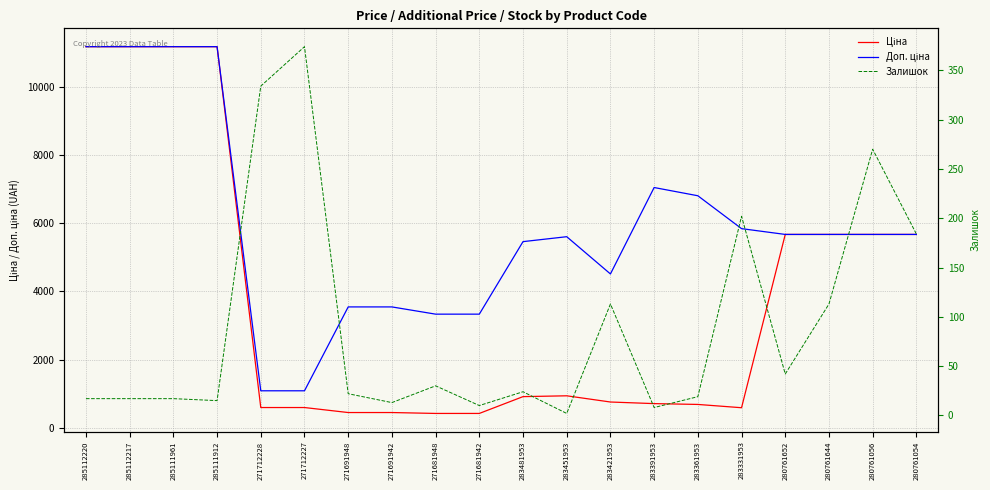

List the series in order of their overall mean, lowest first.

Залишок, Ціна, Доп. ціна